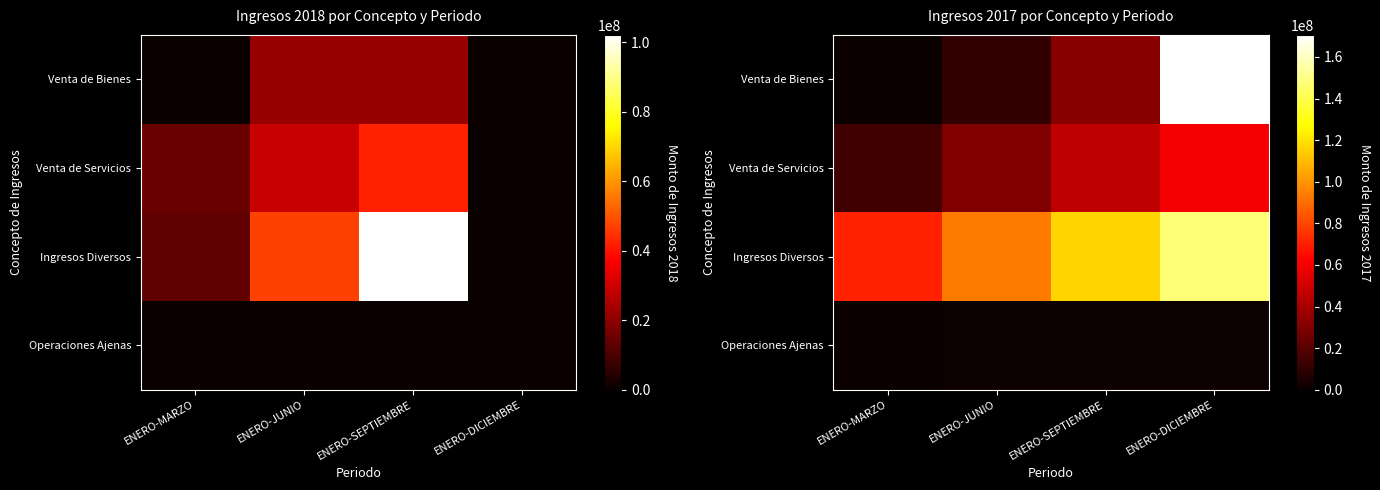

At which category is the sum across all series the highest?

ENERO-DICIEMBRE